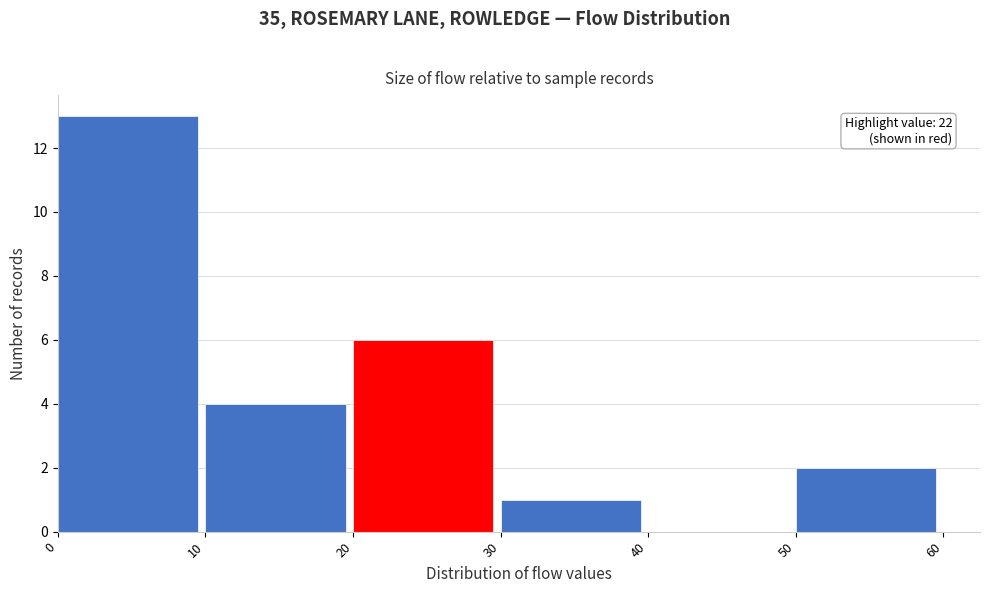

Which range on the x-axis has the tallest bar?

0 to 10